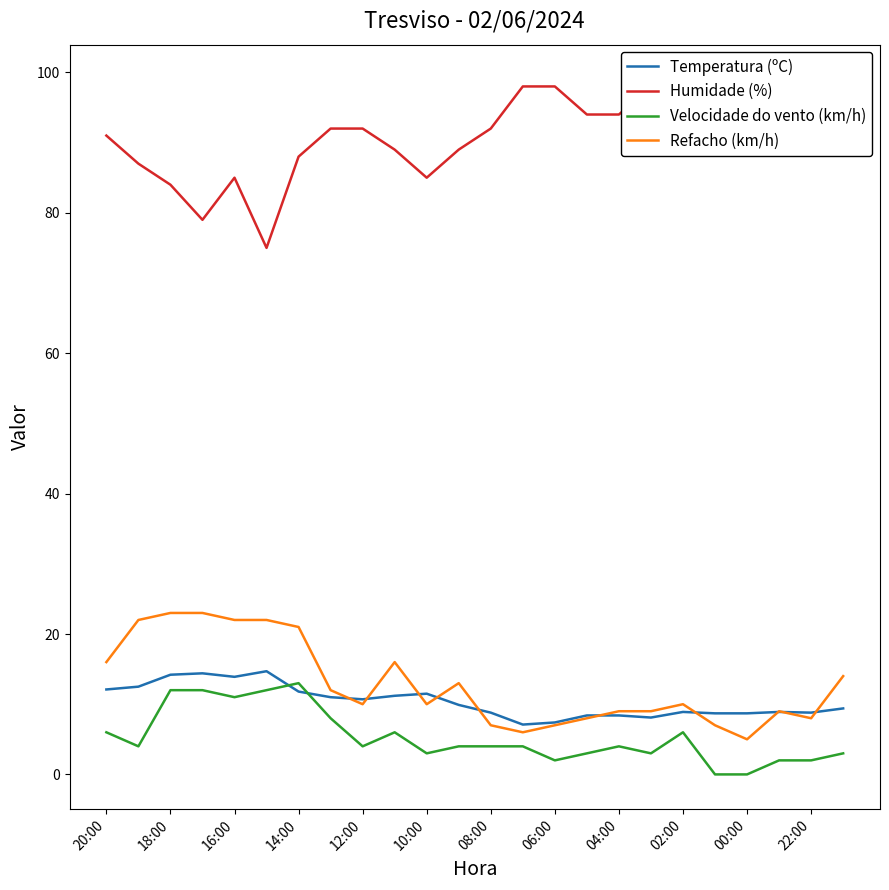

Is it true that Temperatura (ºC) equals 14.6 at 08:00?

False